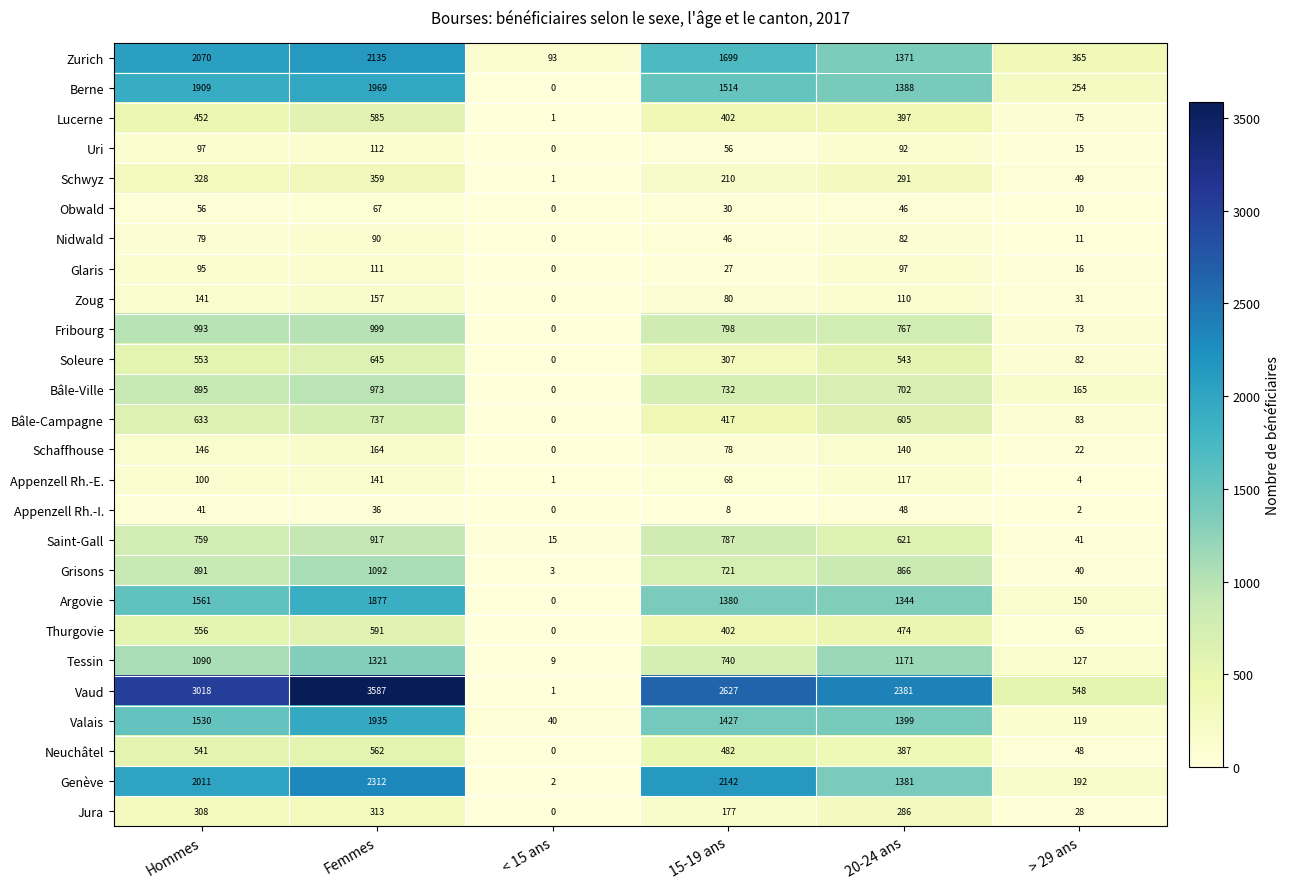

Count the number of data series in this chart.

26